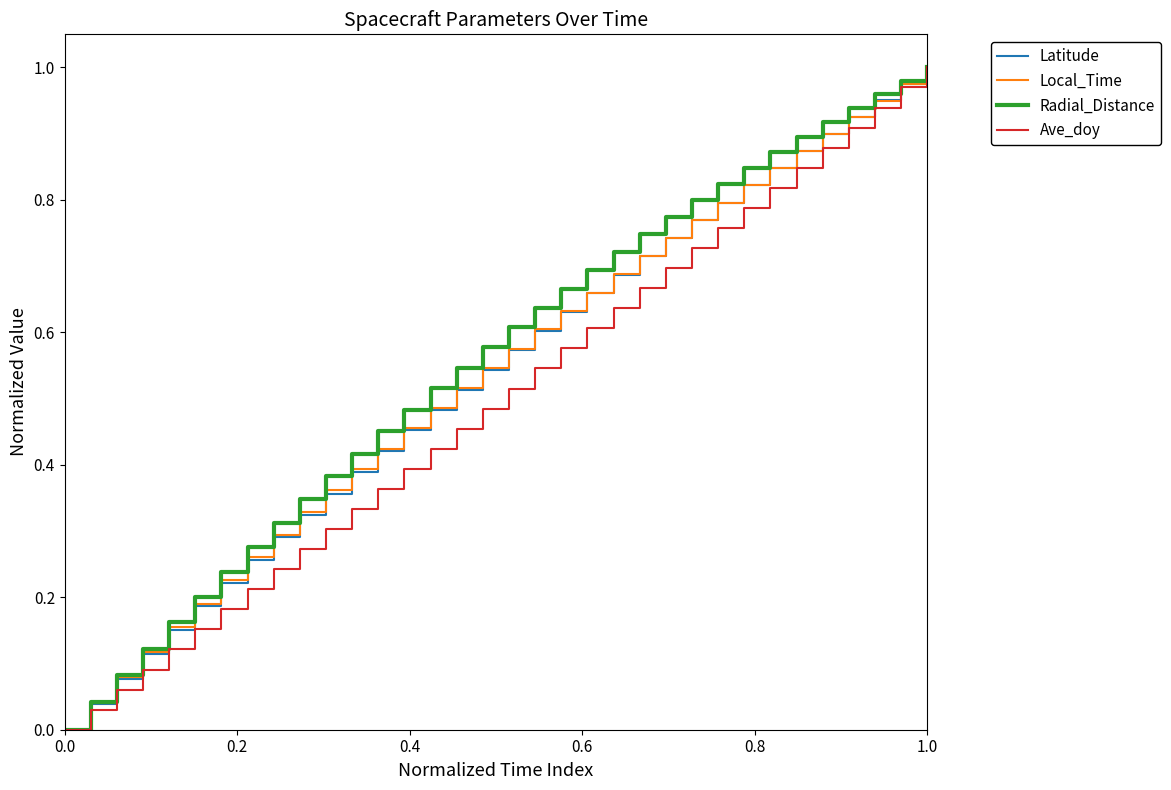

True or false: Radial_Distance and Local_Time cross at least once.

False